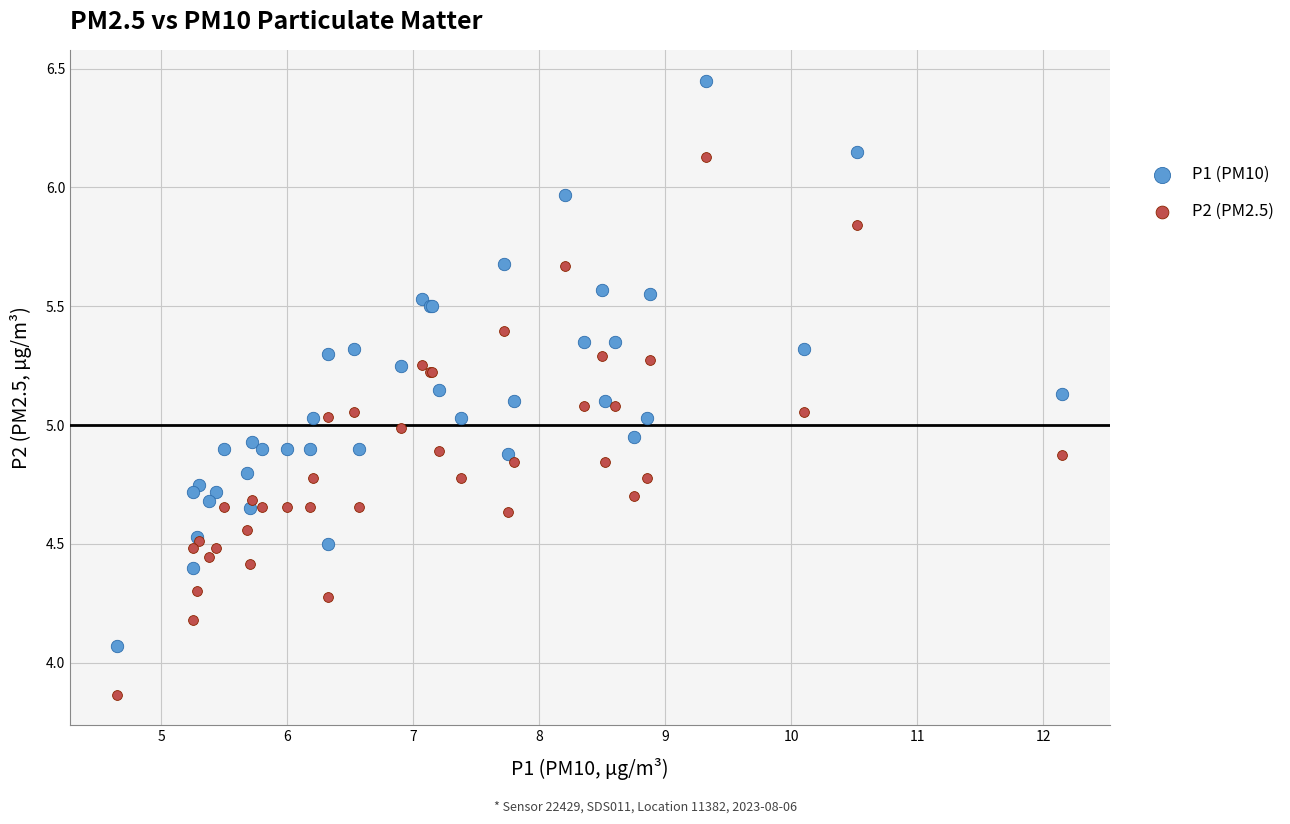

Which series has the largest Y range (max minus min)?

P1 (PM10)